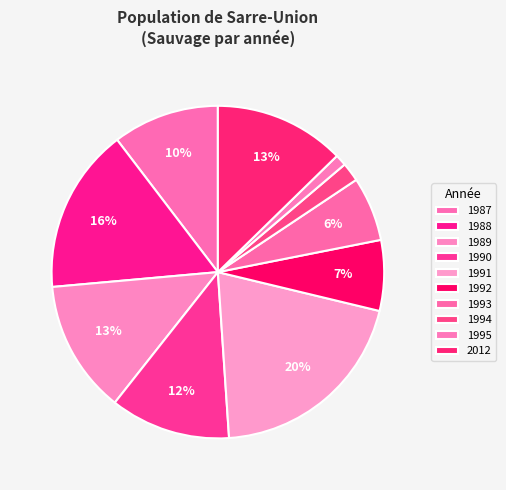

To the nearest percent, what percentage of the pie is 1990?

12%